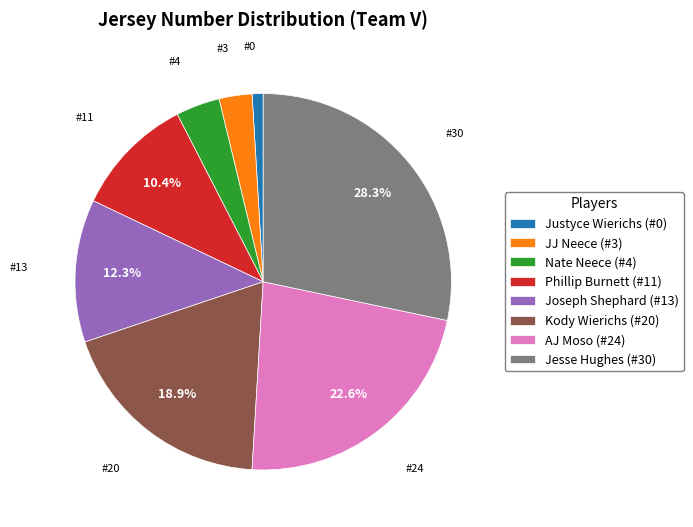

Combined, do Kody Wierichs (#20) and Phillip Burnett (#11) account for over 50%?

No